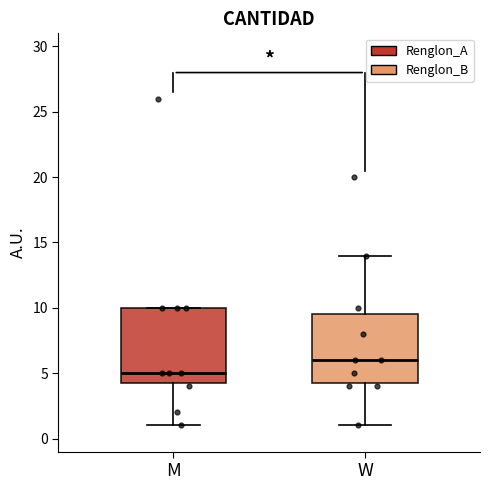

Where does the lower whisker of the box for M end on the y-axis? The values are not printed on the chart, so give them approximately, as read against the axis.

1.0